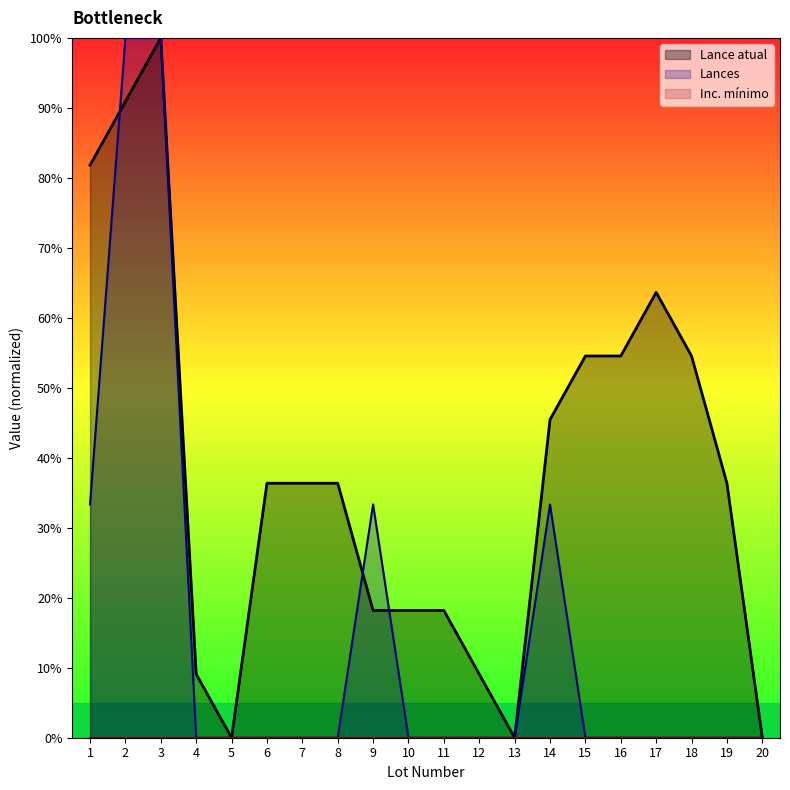

True or false: Lances has a value of 40.4 at 2.

False